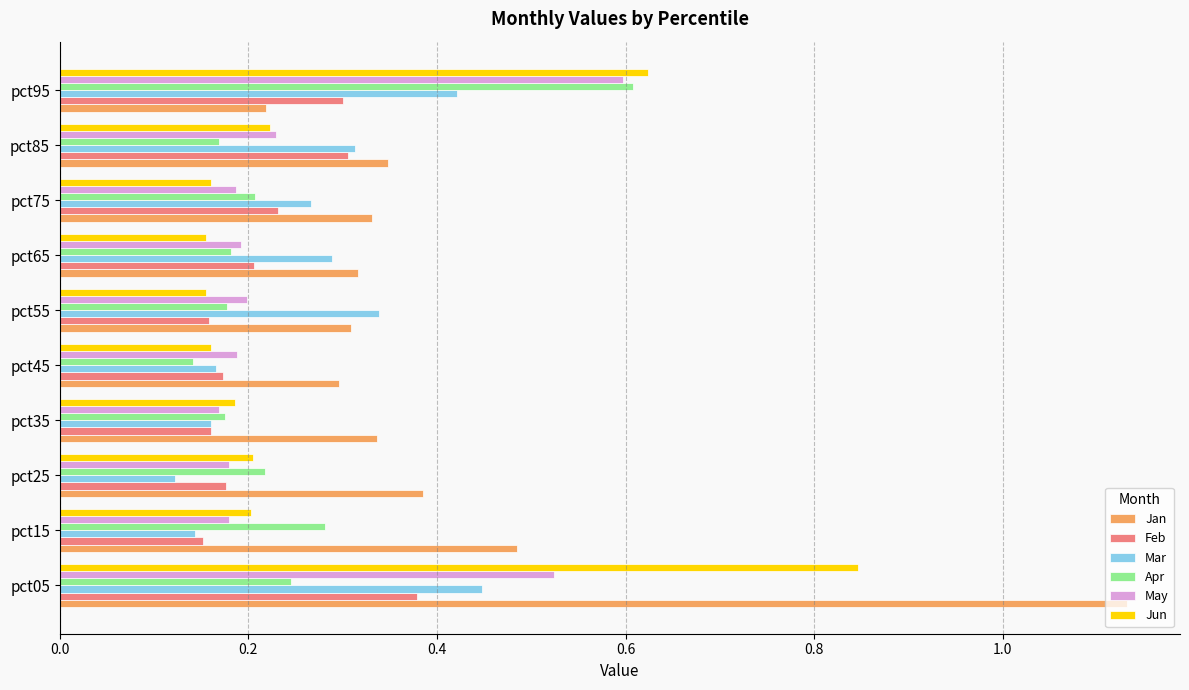

Which series changed the most between pct05 and pct85?

Jan